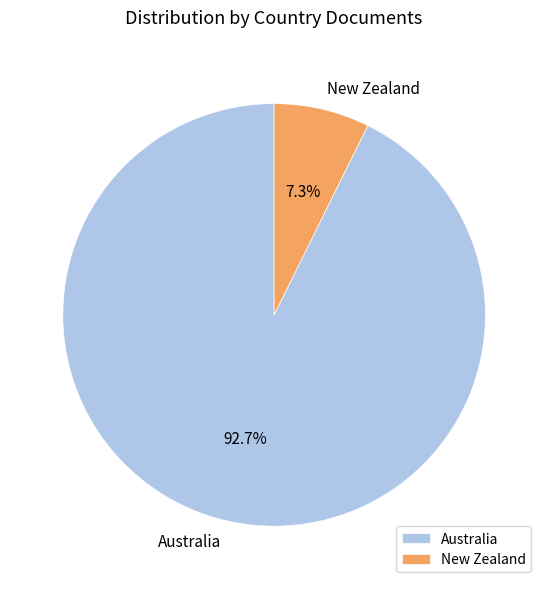

Is Australia the majority of the pie?

Yes